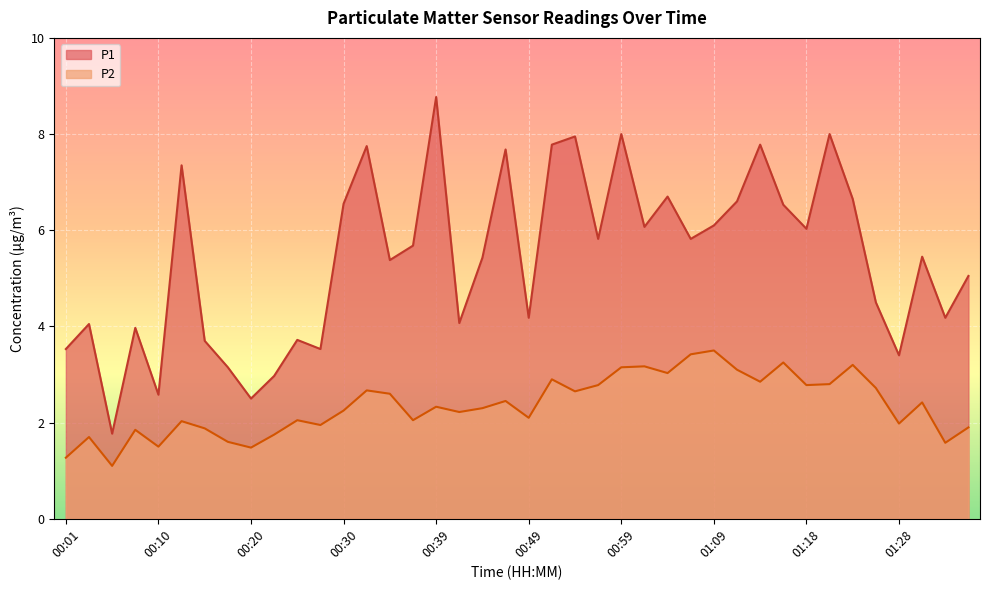

How many categories are shown in the chart?

40